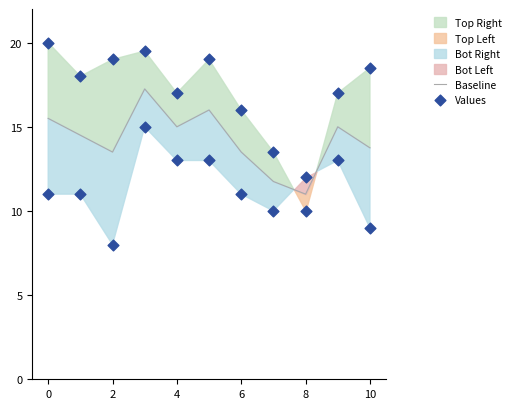

Is it true that Baseline equals 27.0 at 4?

False